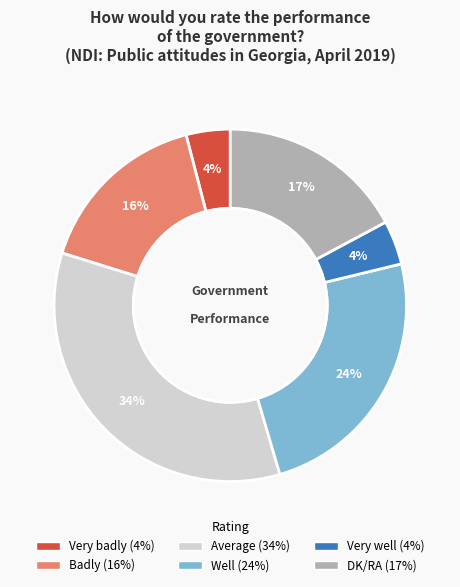

What is the ratio of the value at Average to the value at Well?

1.4